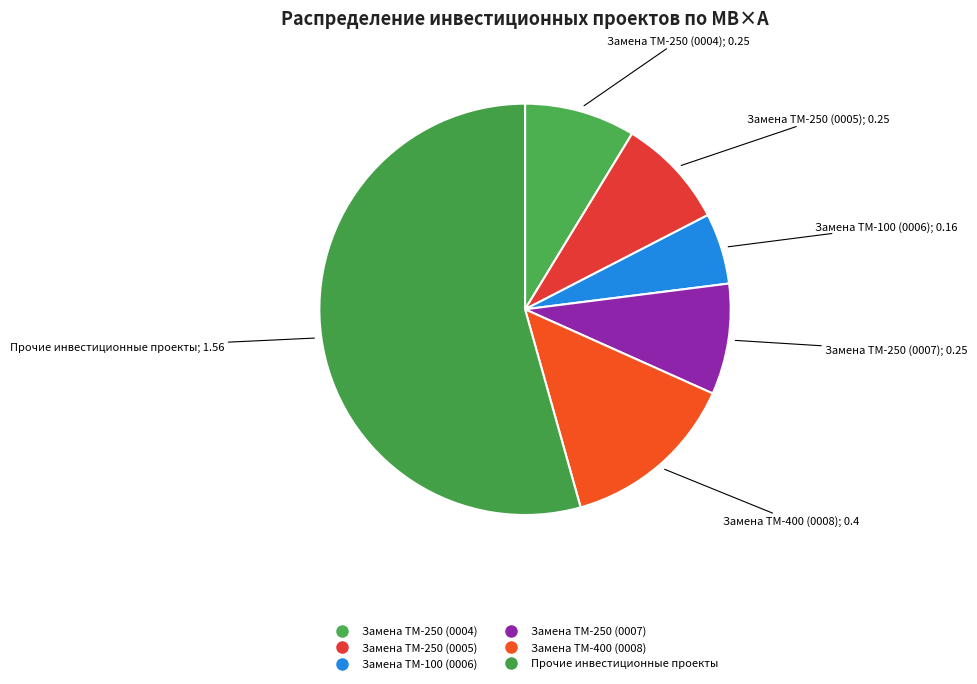

To the nearest percent, what percentage of the pie is Замена ТМ-250 (0007)?

9%